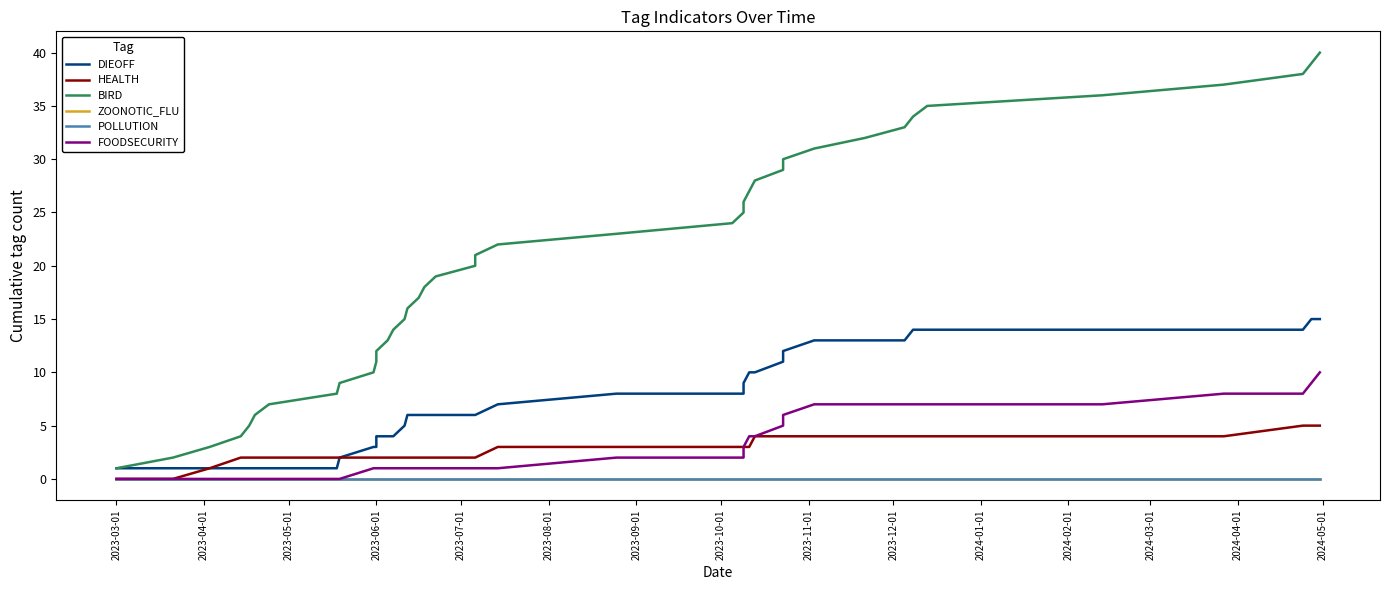

True or false: ZOONOTIC_FLU has more than 1 interior local peaks.

False